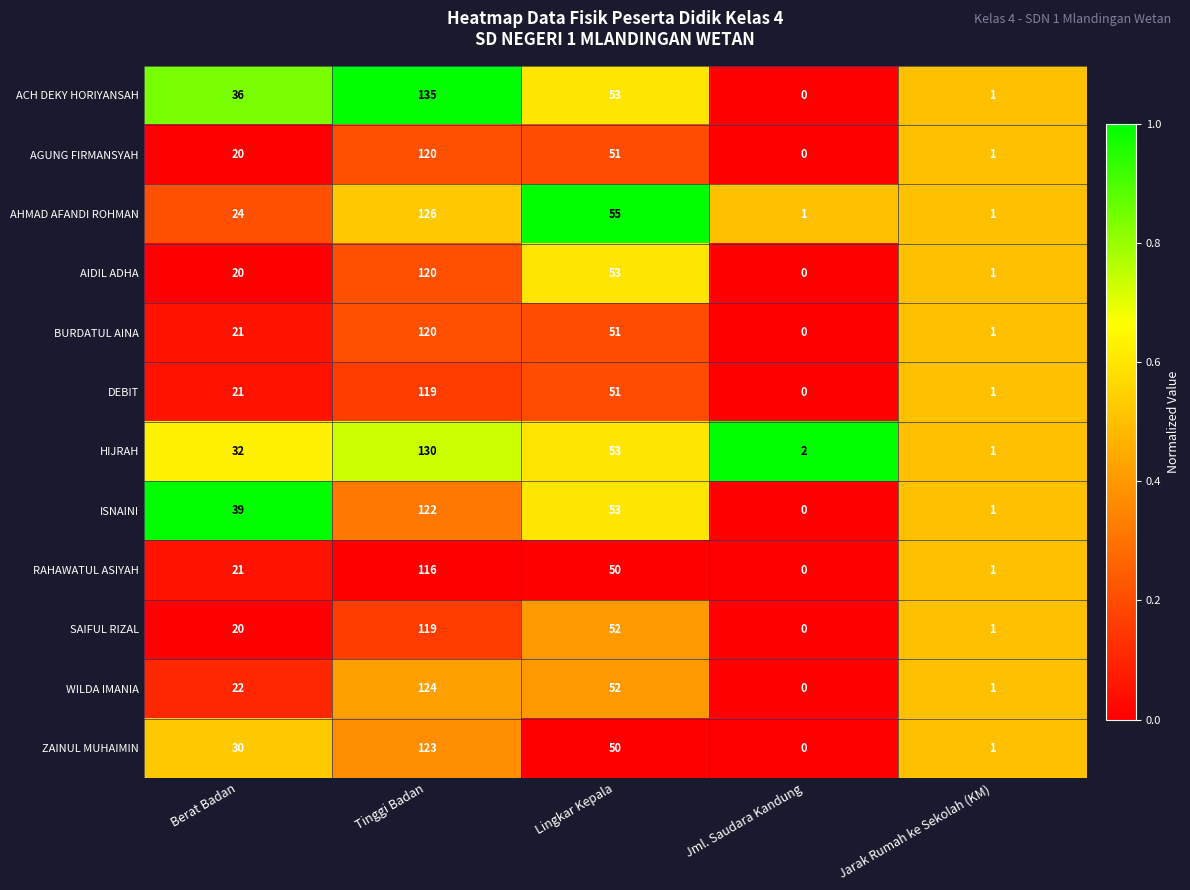

What is the average value of the ISNAINI series?

43